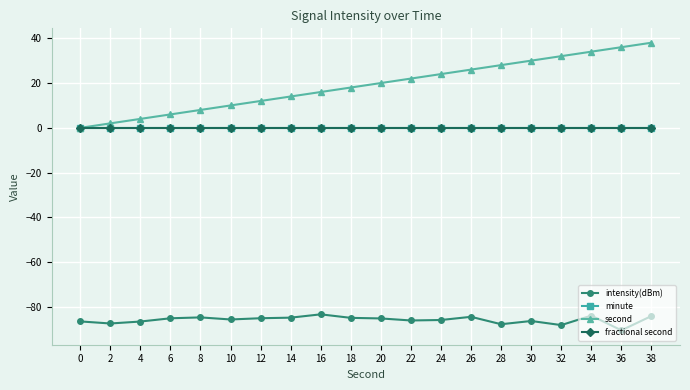

What is the value of the second point at the 17th from the left?

32.0